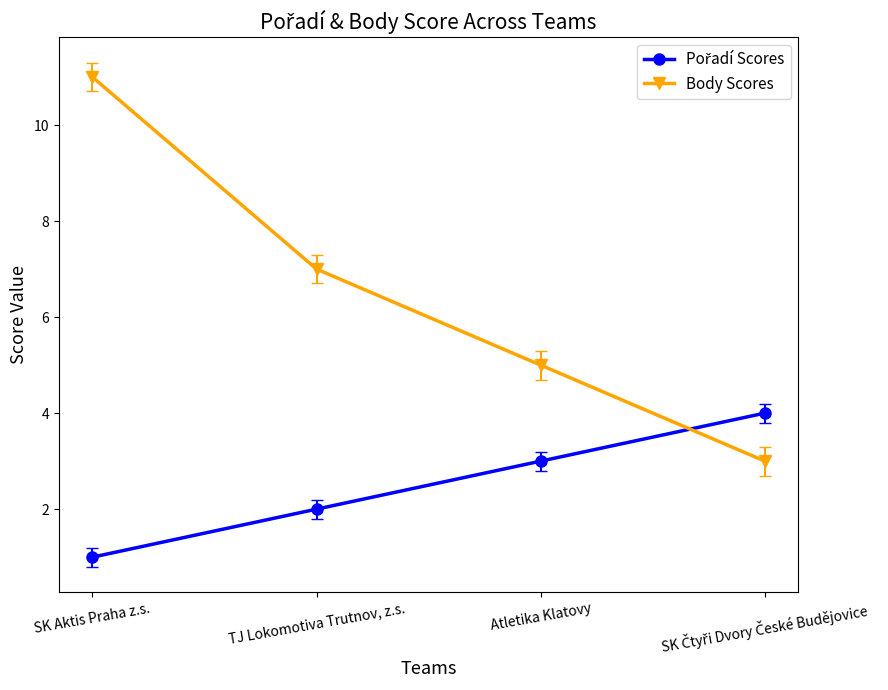

What is the difference between the Body Scores values at TJ Lokomotiva Trutnov, z.s. and SK Aktis Praha z.s.?

4